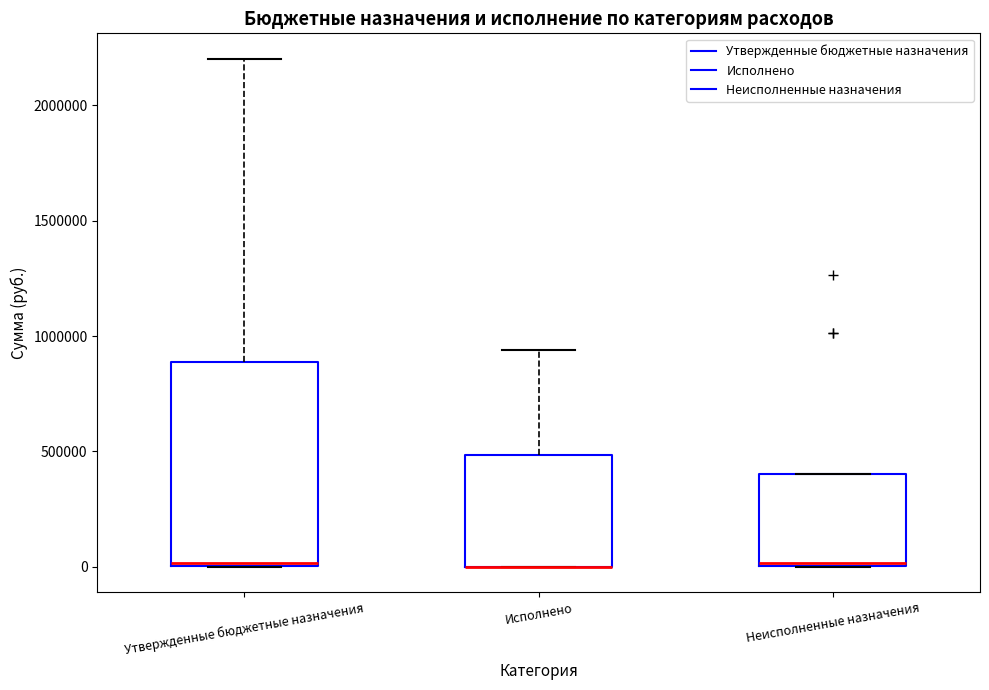

Which box is the tallest, from its lower edge to its upper edge?

Утвержденные бюджетные назначения